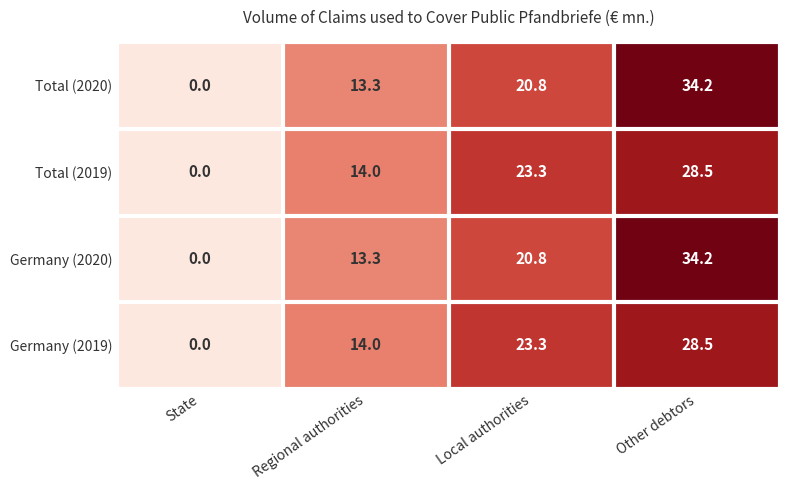

Which category has the highest value in the Total (2020) series?

Other debtors